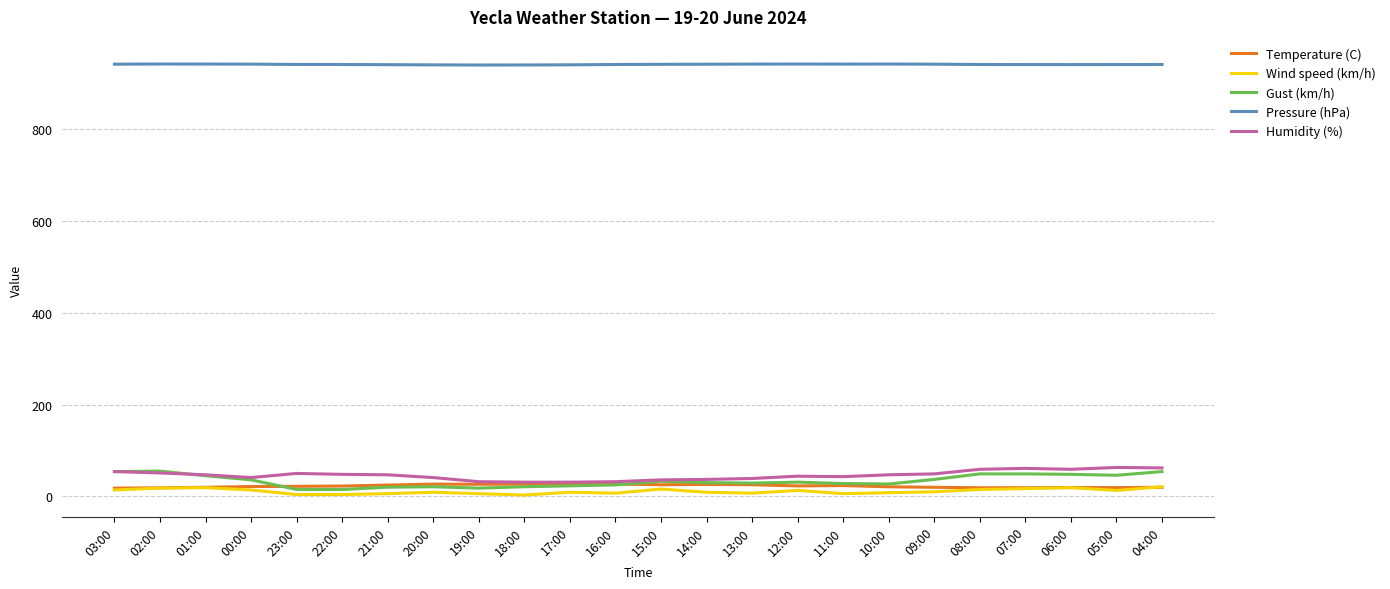

True or false: Pressure (hPa) and Gust (km/h) intersect in this chart.

False